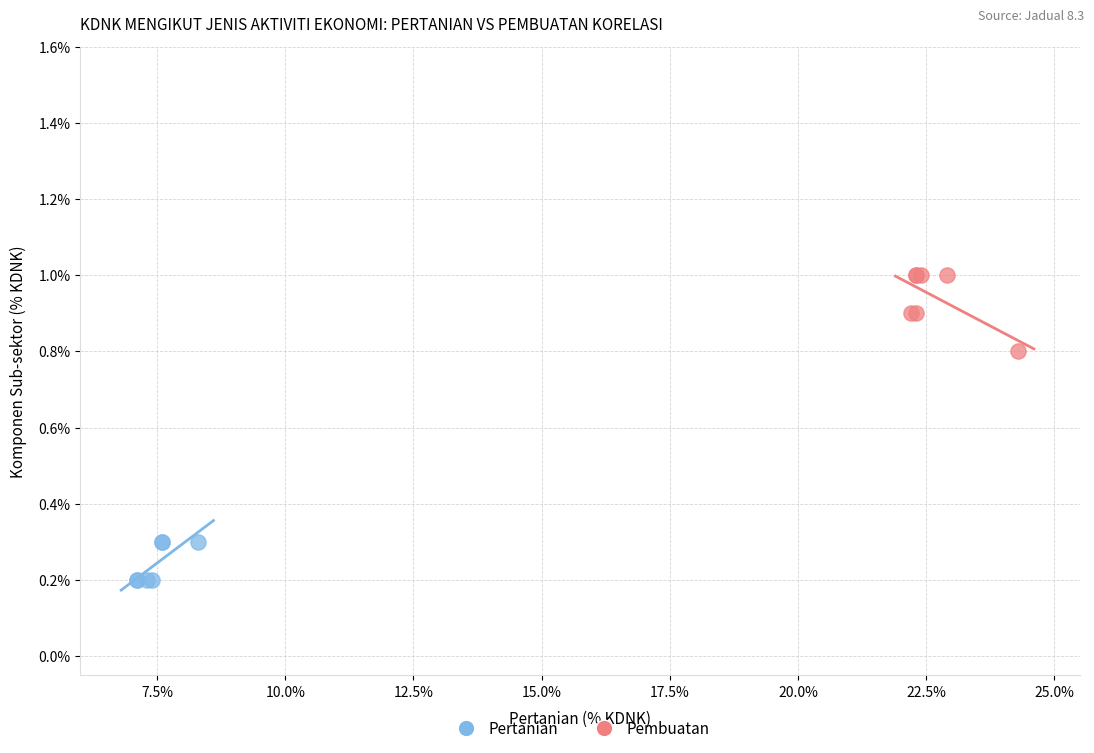

Which series has the widest spread of Y values?

Pembuatan